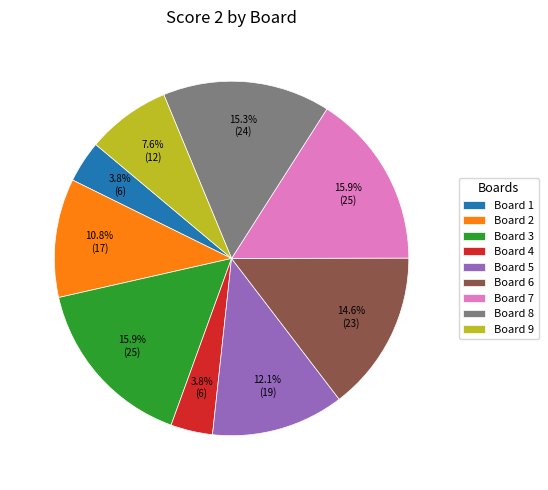

Is there a majority slice in this chart?

No